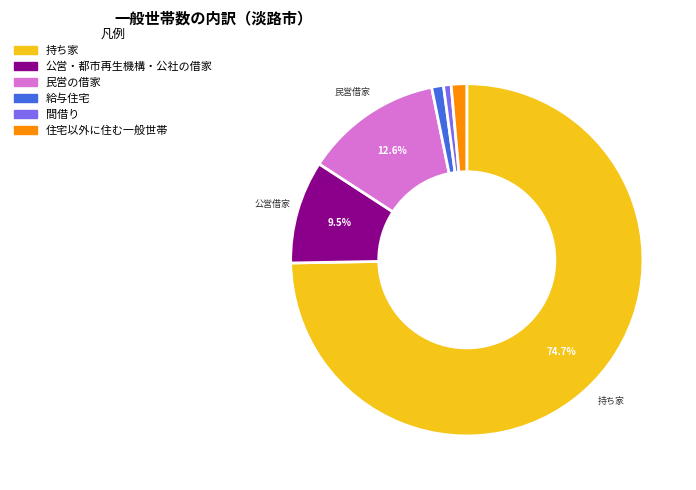

What is the largest slice in the pie chart?

持ち家